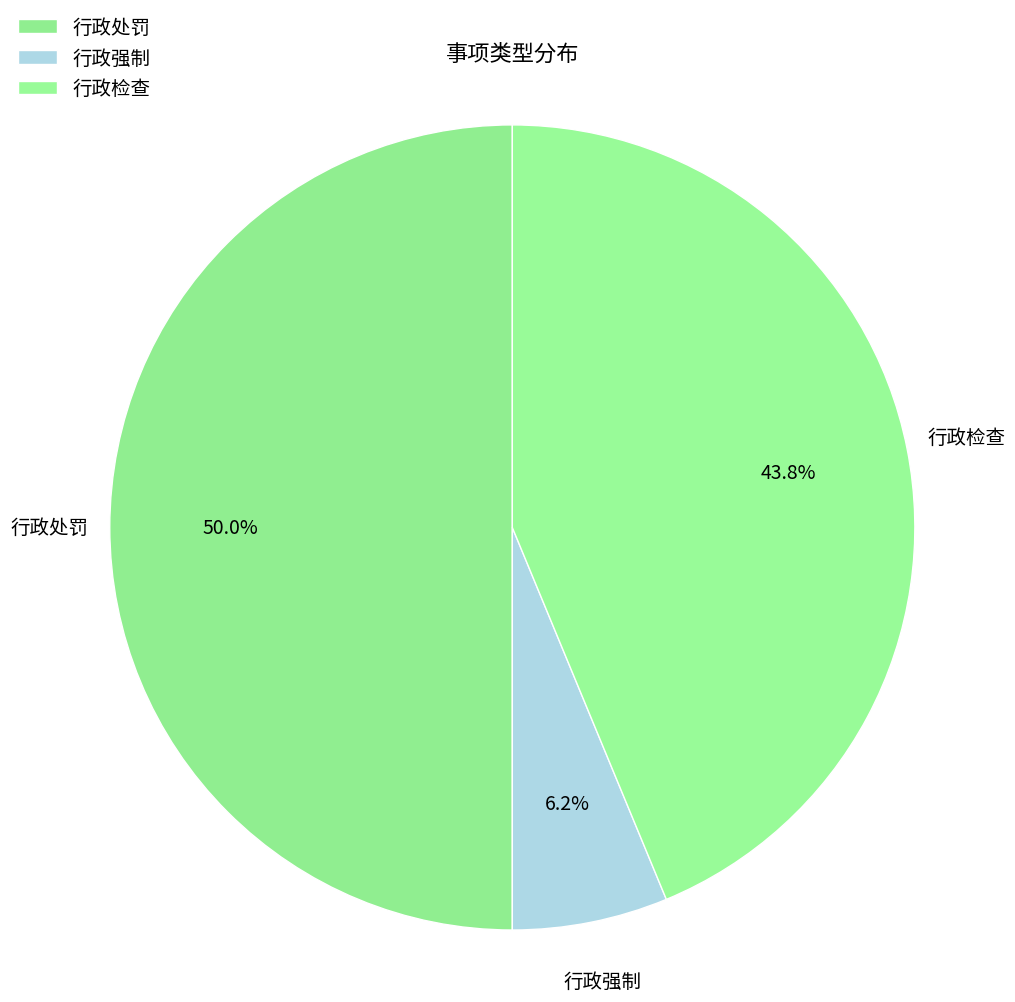

True or false: 行政强制 accounts for 6% of the total.

True